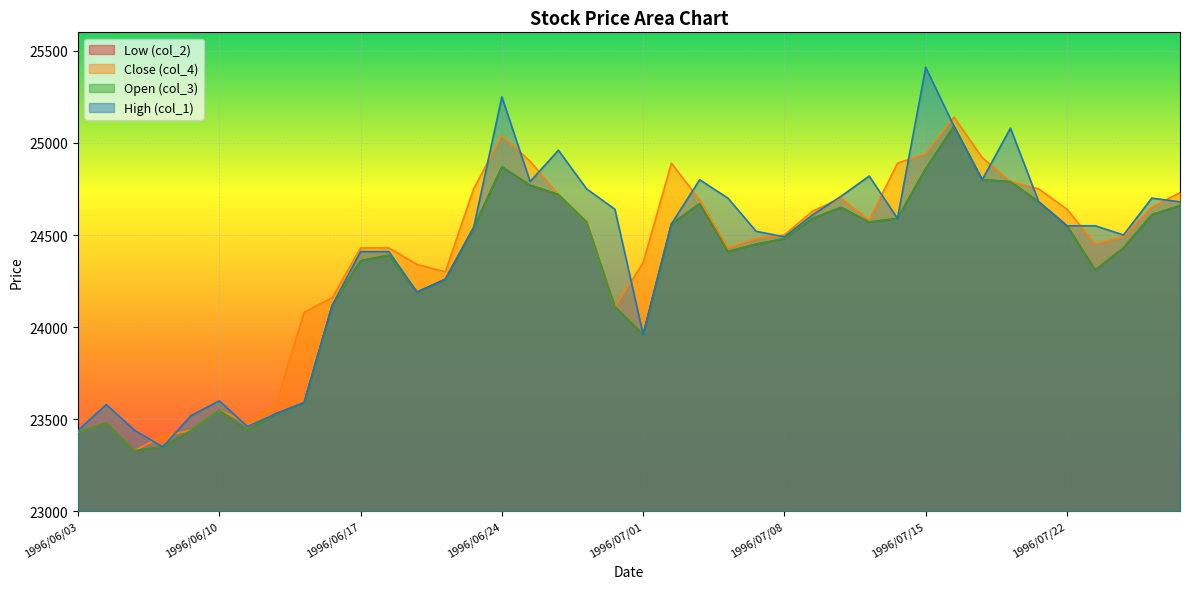

What is the difference between the col_4 values at 1996/07/26 and 1996/06/20?

430